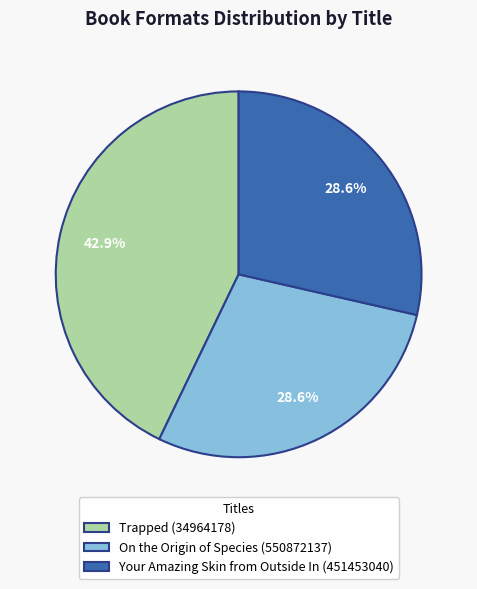

What is the largest slice in the pie chart?

Trapped (34964178)